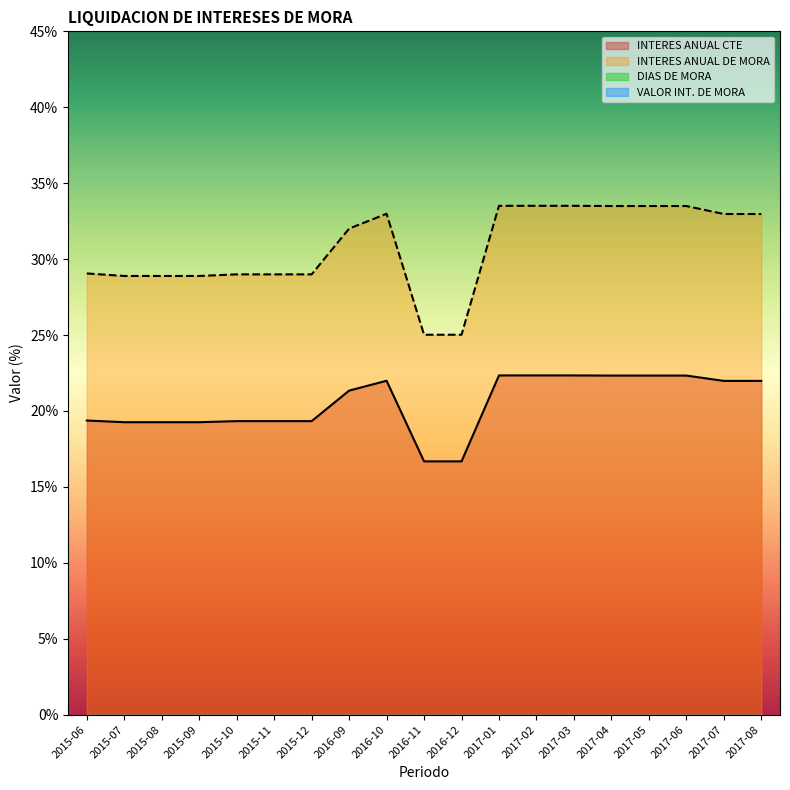

Where is the first local maximum for INTERES ANUAL DE MORA?

2016-10